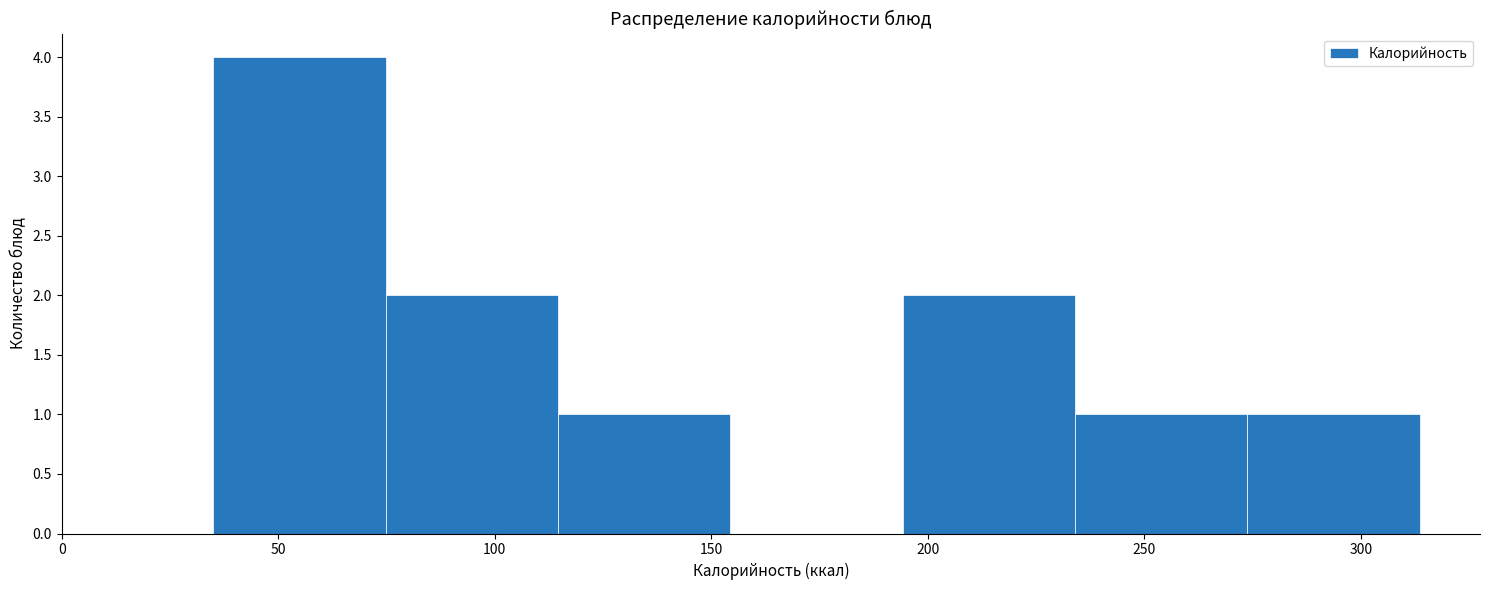

Reading left to right, list every bar in this chart as the range it spans on the x-axis followed by its height. Neither the bar edges nor the heights are printed on the chart, so give them approximately, as read against the axes.

35 to 75: 4
75 to 115: 2
115 to 155: 1
155 to 195: 0
195 to 235: 2
235 to 275: 1
275 to 315: 1